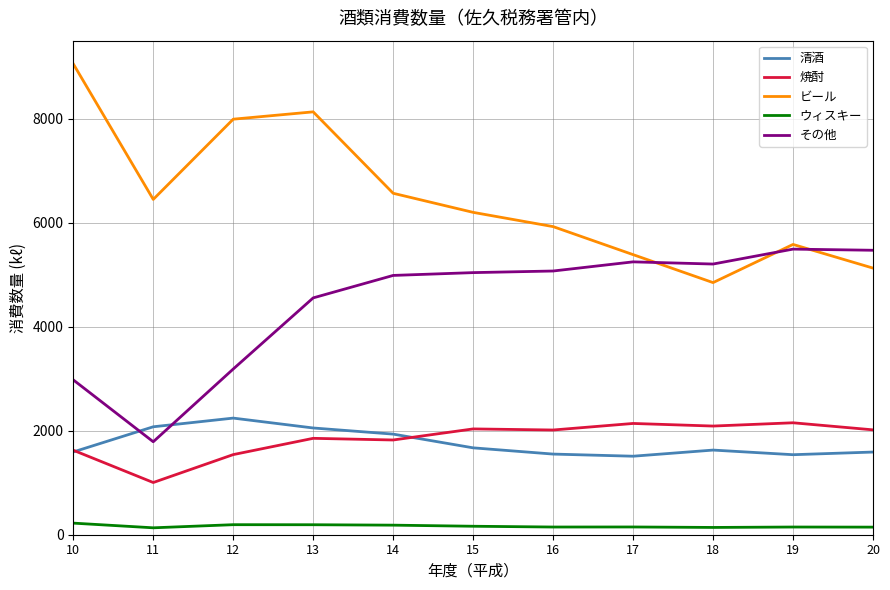

The value of 清酒 at 20 is 1590. True or false?

True